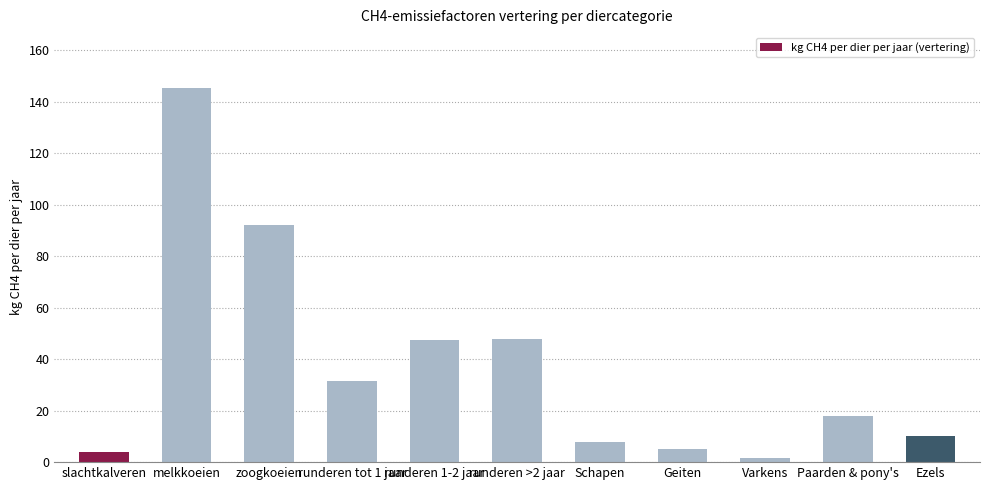

What is the sum of the values at Ezels and runderen 1-2 jaar?

57.3